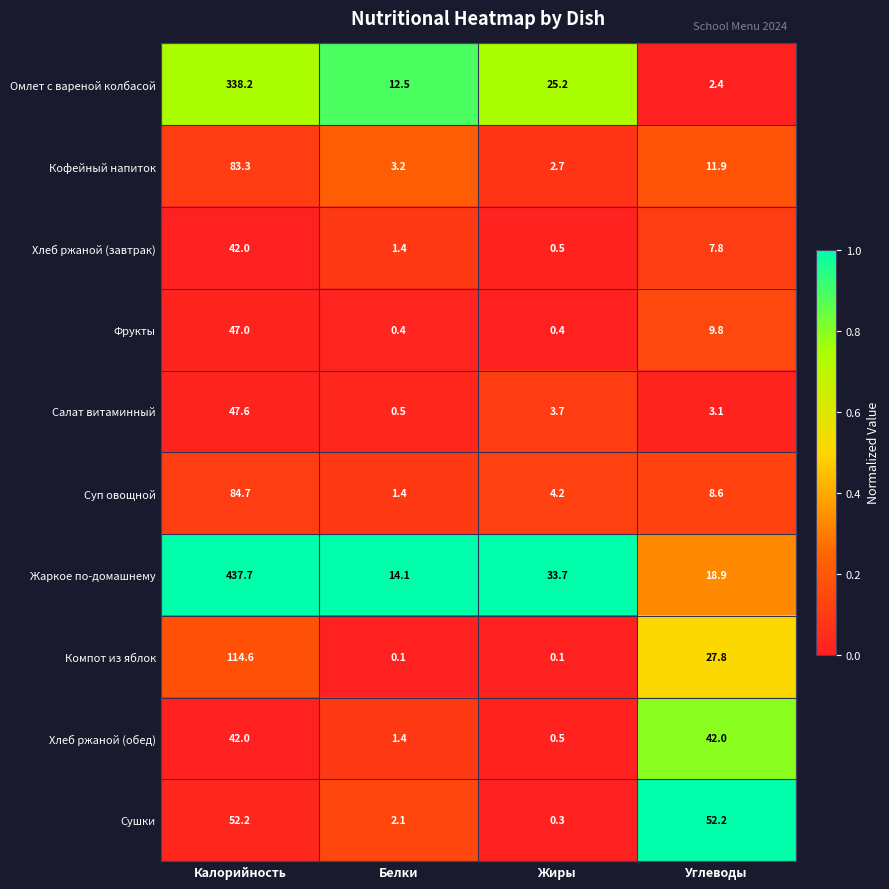

The value of Фрукты at Калорийность is 47.0. True or false?

True